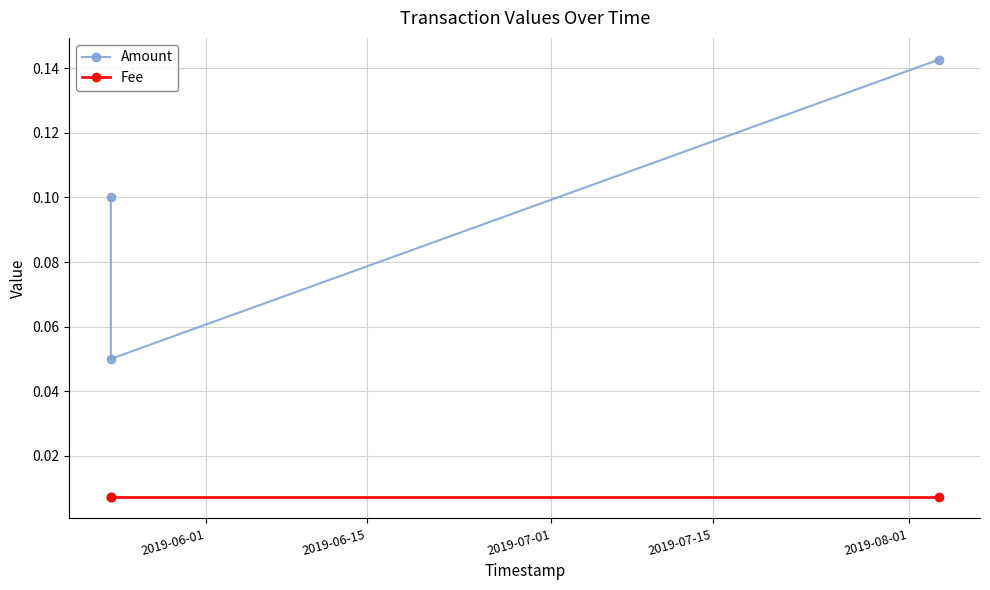

Which series has the largest total across all categories?

Amount